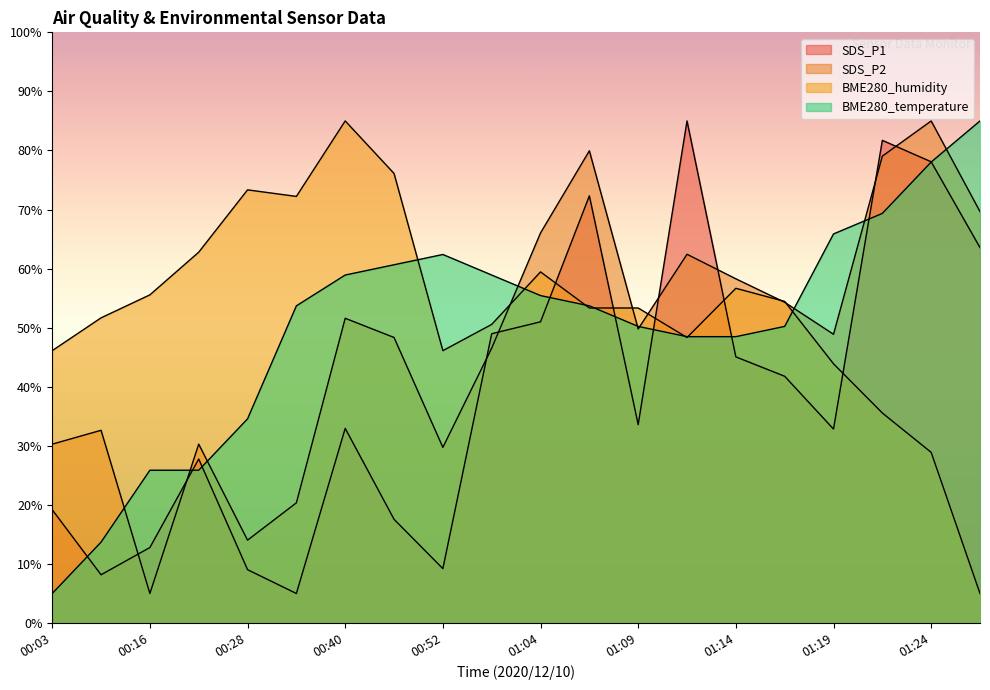

What is the label of the 16th point from the left?

01:16